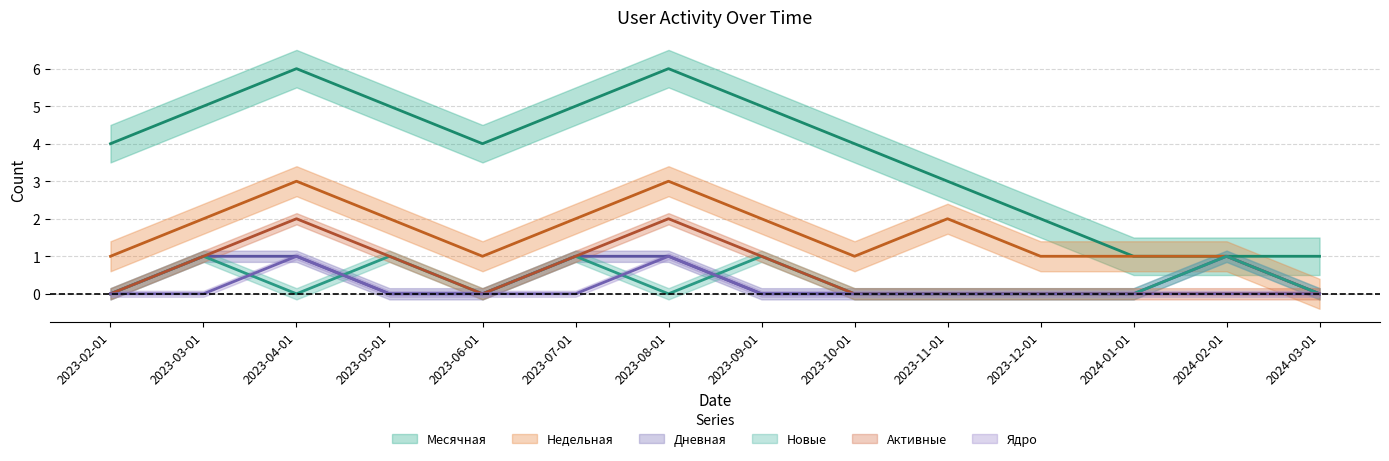

True or false: Месячная and Новые intersect in this chart.

False